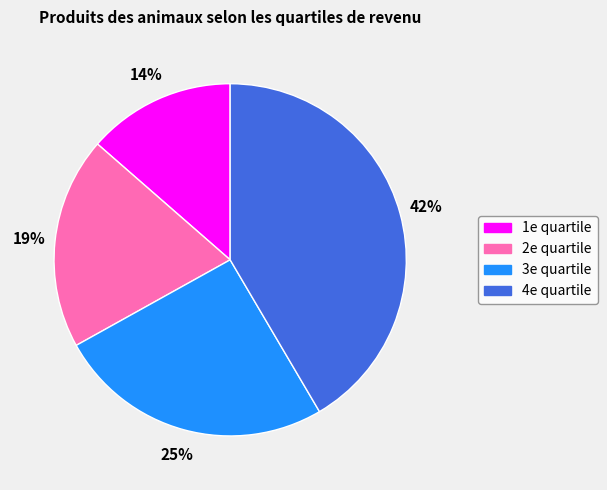

Does any single category account for the majority?

No